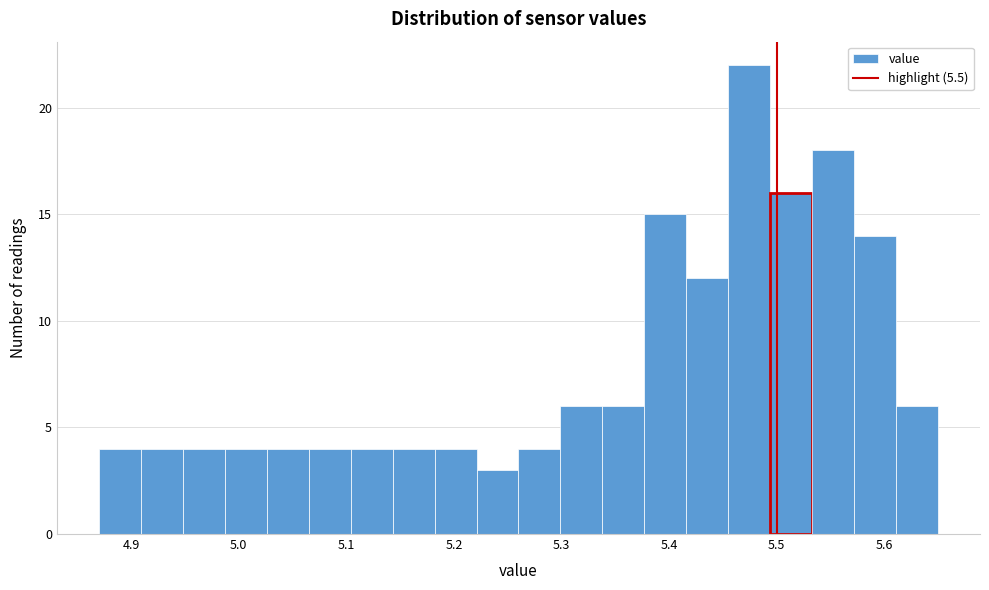

Read against the x-axis, roughly where is the centre of the tallest bar?

5.47